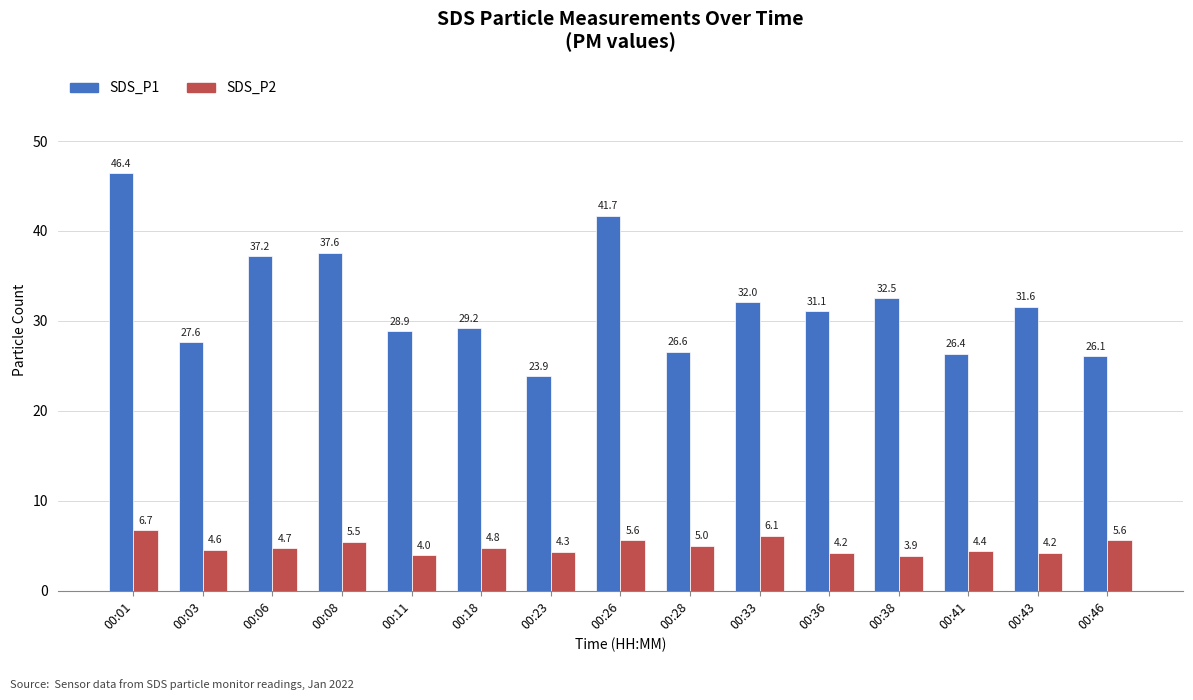

Read the SDS_P1 value at 00:41.

26.4